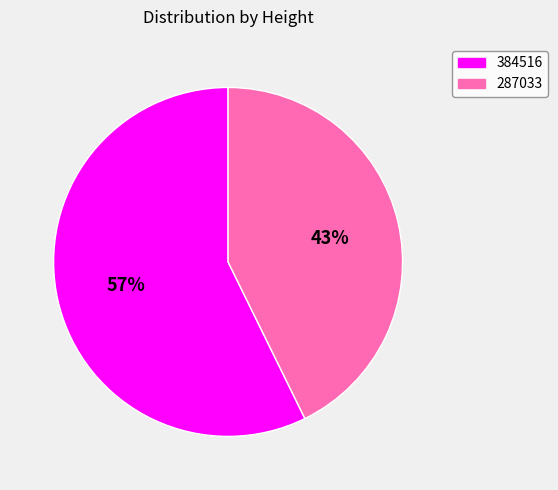

Rank the categories by value from highest to lowest.

384516, 287033